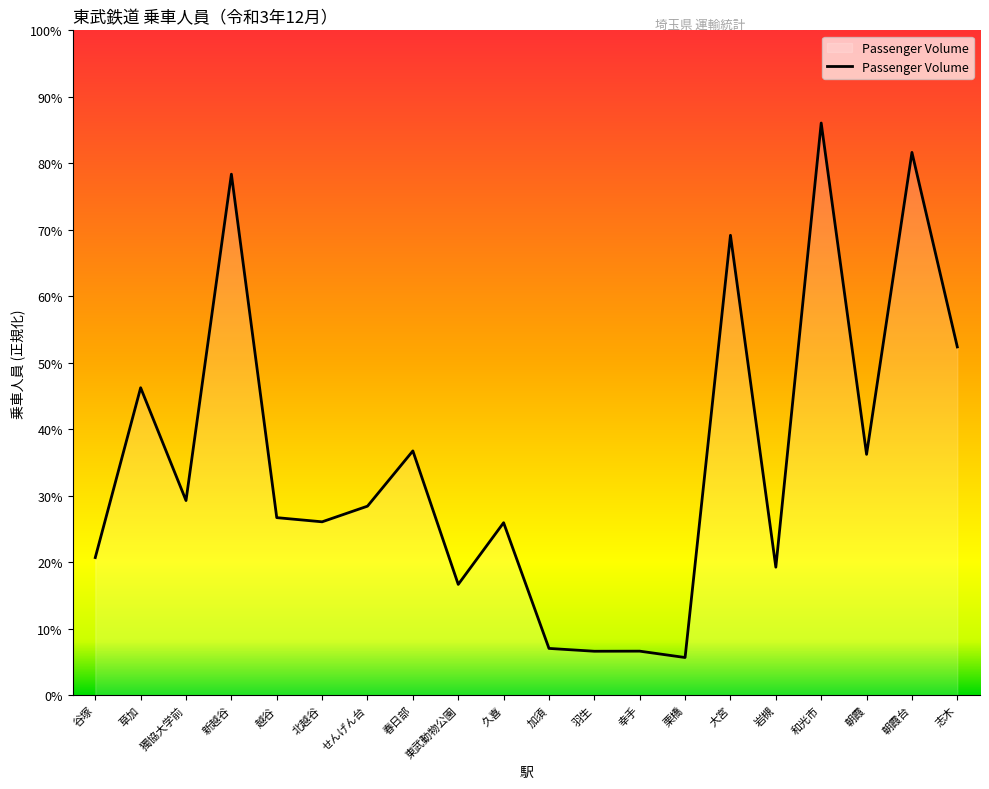

Does the chart display data point markers on the line(s)?

No